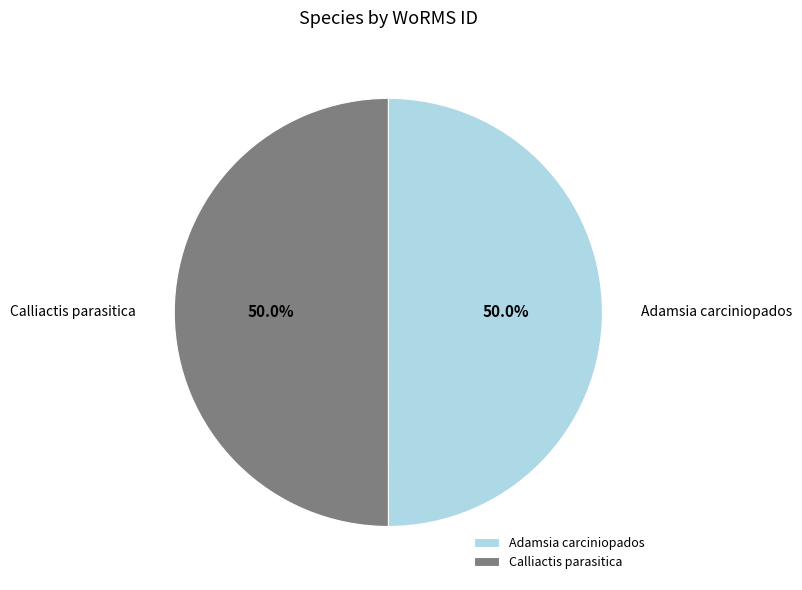

What percentage is the Adamsia carciniopados slice, to the nearest percent?

50%